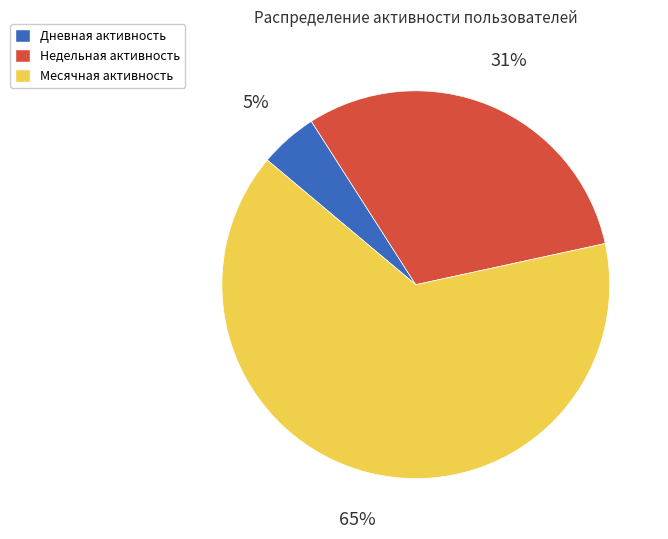

Combined, do Недельная and Месячная account for over 50%?

Yes